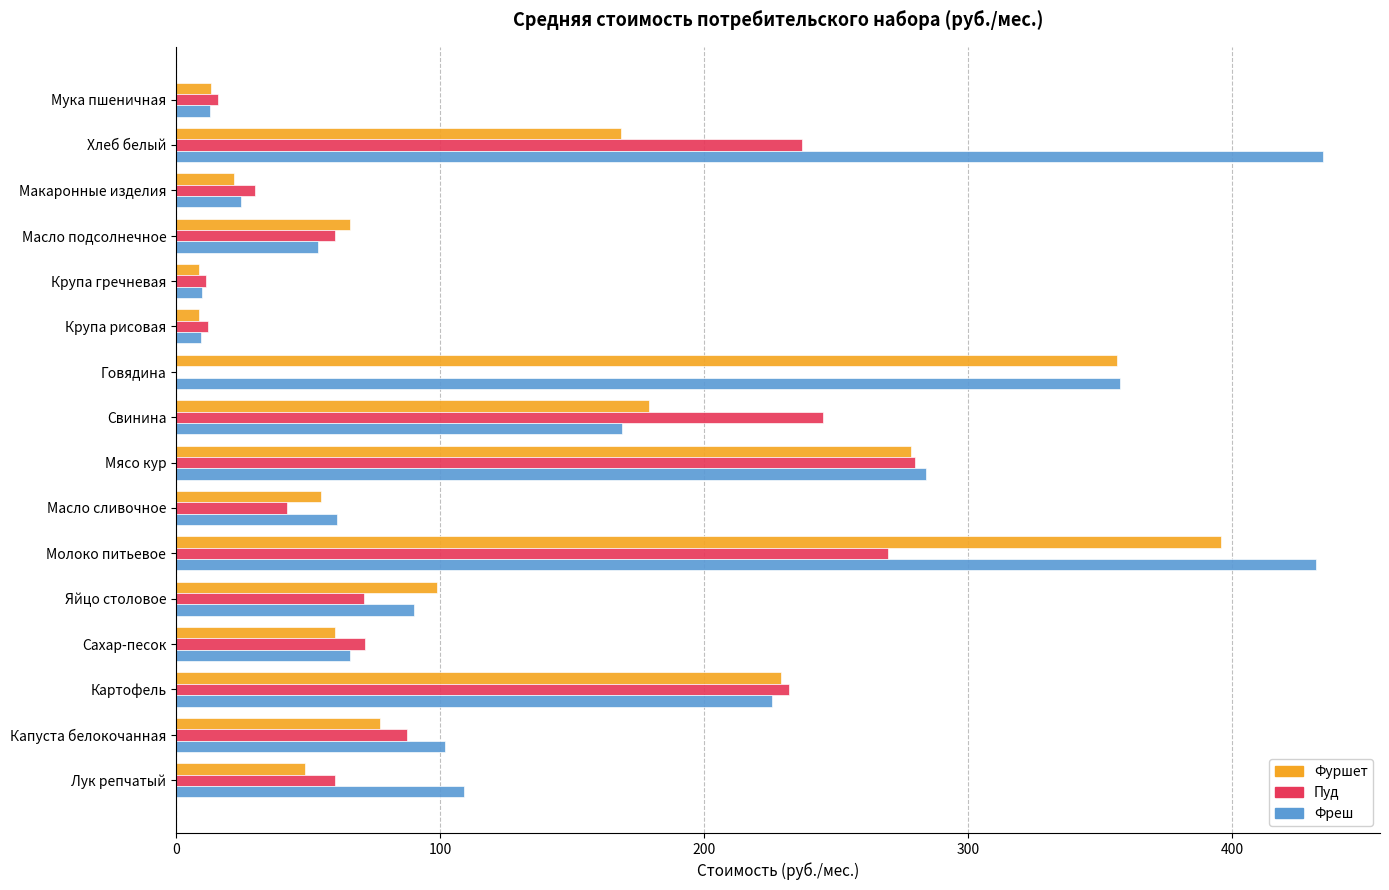

What is the greatest value displayed?

434.4